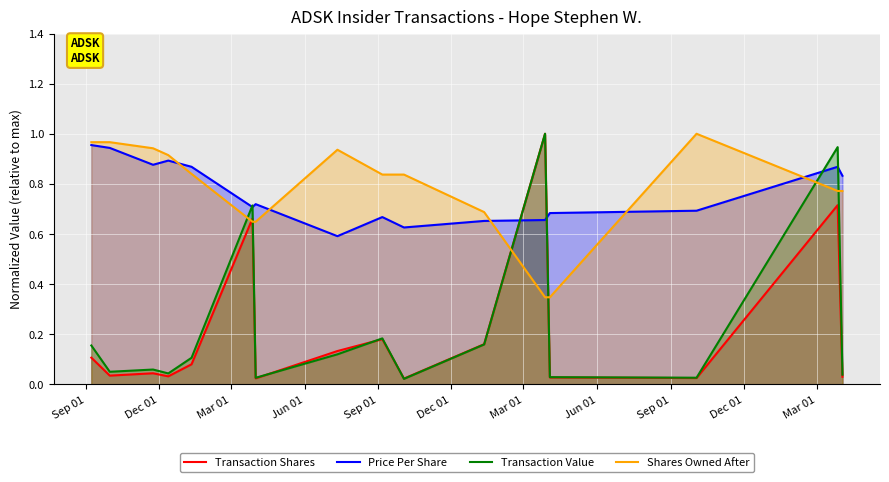

Reading left to right, what are all the values shown in this chart?

Transaction Shares: 0.1	0.0	0.0	0.0	0.1	0.7	0.0	0.1	0.2	0.0	0.2	1.0	0.0	0.0	0.7	0.0
Price Per Share: 1.0	0.9	0.9	0.9	0.9	0.7	0.7	0.6	0.7	0.6	0.7	0.7	0.7	0.7	0.9	0.8
Transaction Value: 0.2	0.1	0.1	0.0	0.1	0.7	0.0	0.1	0.2	0.0	0.2	1.0	0.0	0.0	0.9	0.0
Shares Owned After: 1.0	1.0	0.9	0.9	0.8	0.6	0.6	0.9	0.8	0.8	0.7	0.3	0.3	1.0	0.8	0.8